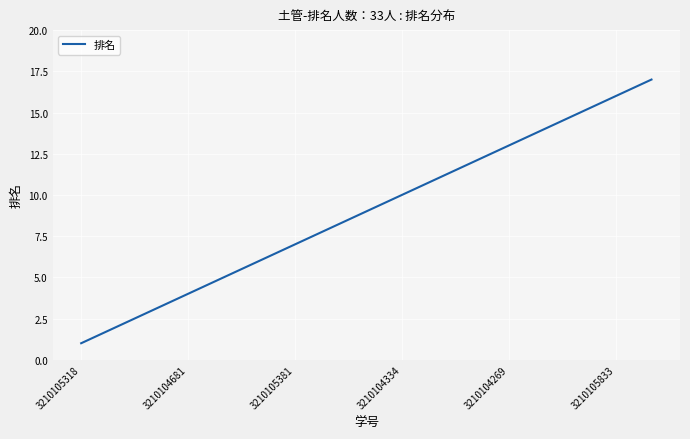

What is the difference between the maximum and minimum values?

16